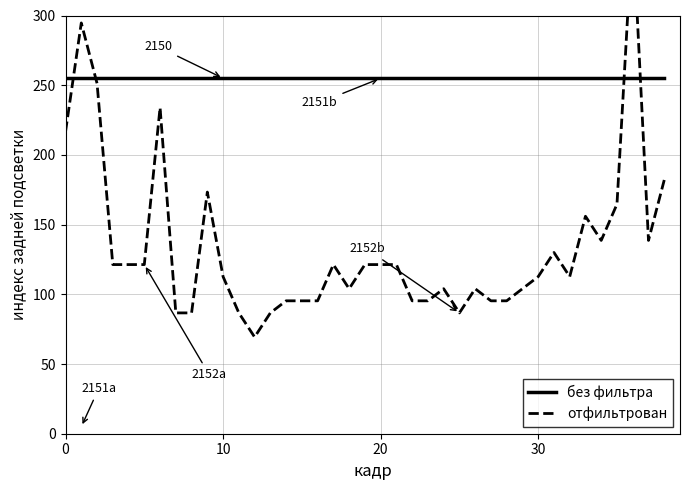

How many lines are shown in the chart?

2